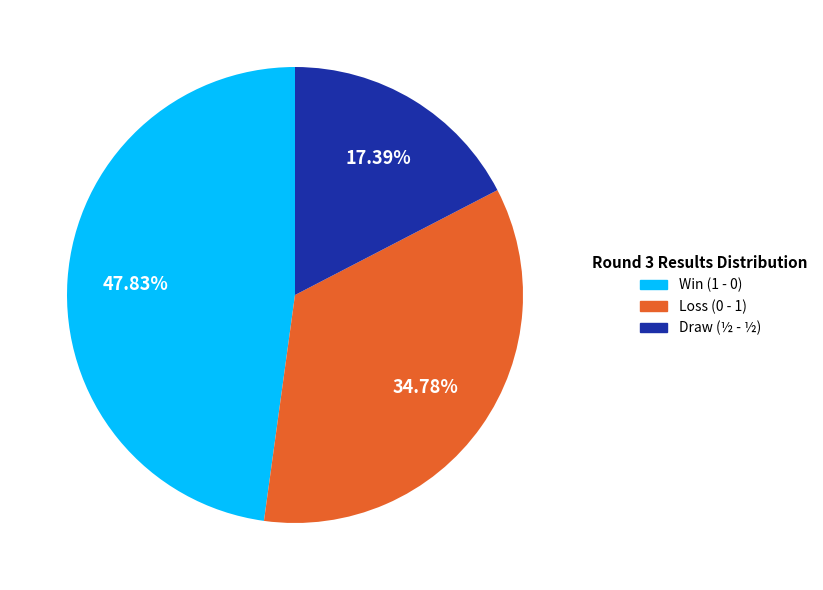

Is there a majority slice in this chart?

No